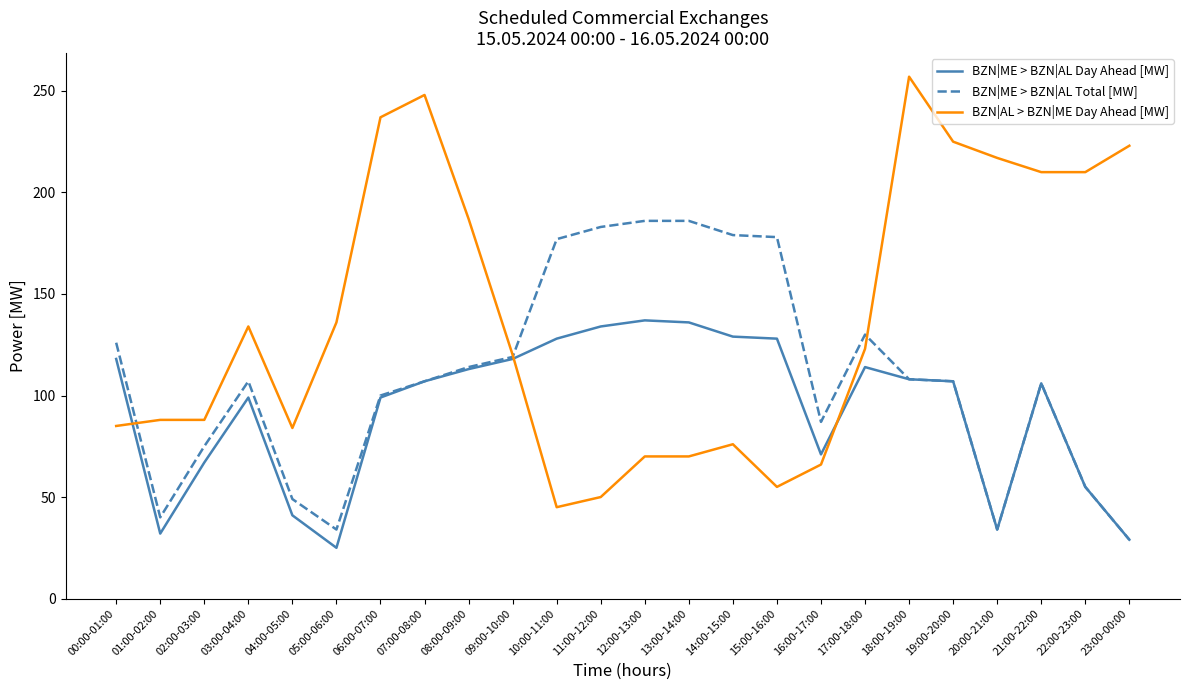

Which series changed the most between 00:00-01:00 and 17:00-18:00?

BZN|AL > BZN|ME Day Ahead [MW]